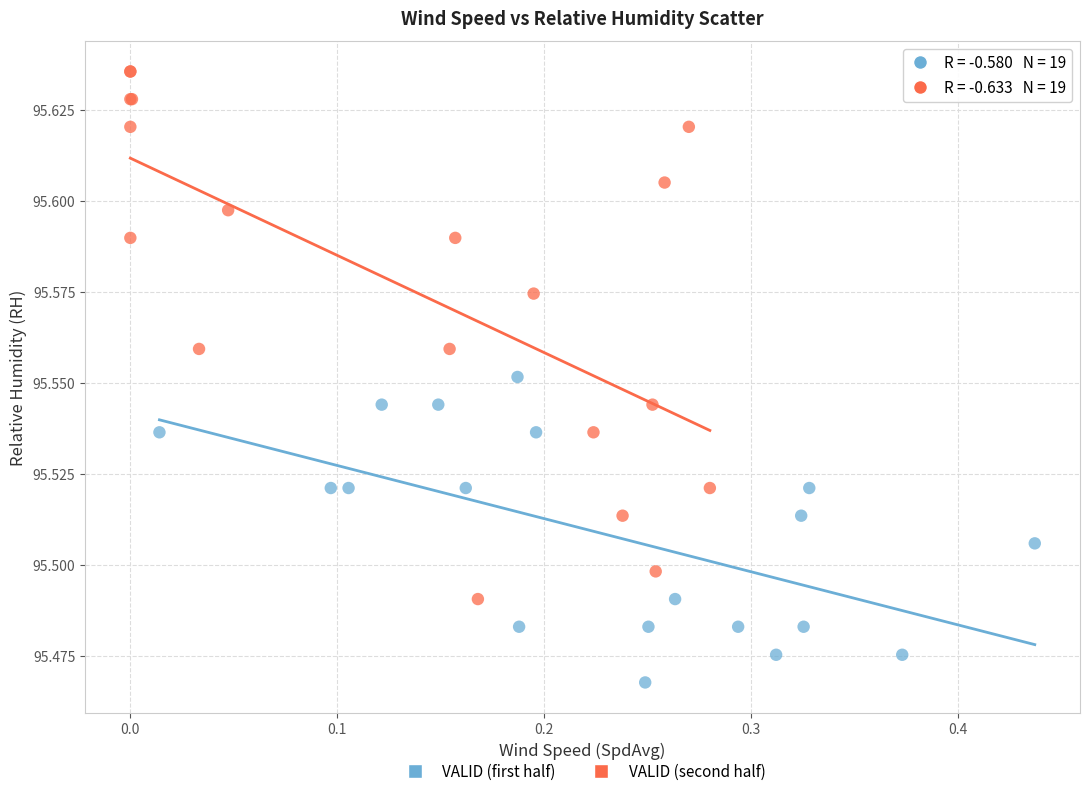

Which series contains the highest Y value?

VALID (second half)